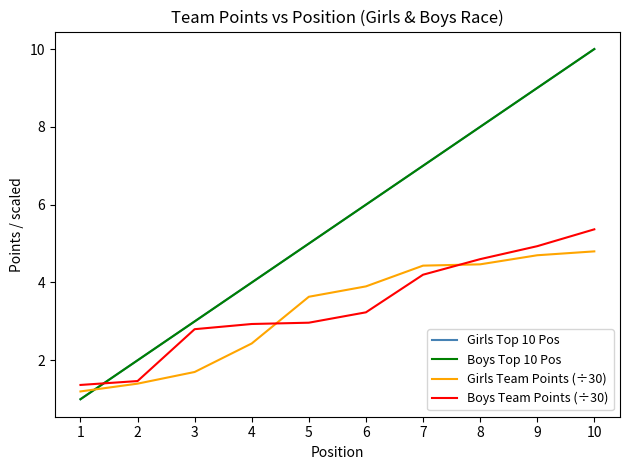

True or false: Boys Top 10 Pos and Girls Top 10 Pos cross at least once.

False